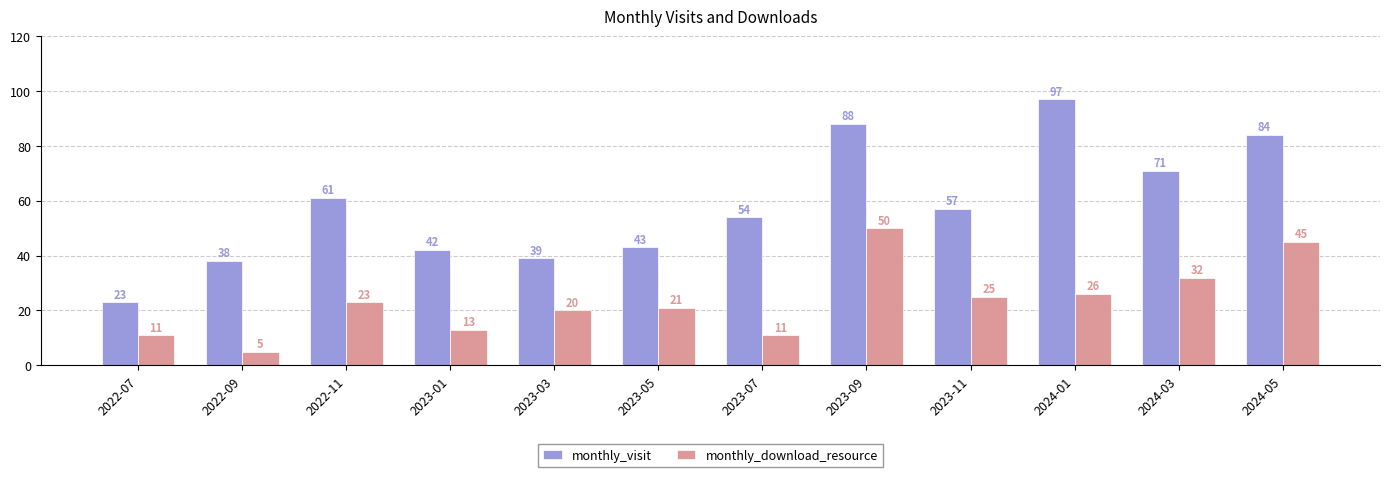

What is the label of the 12th bar from the left?

2024-05